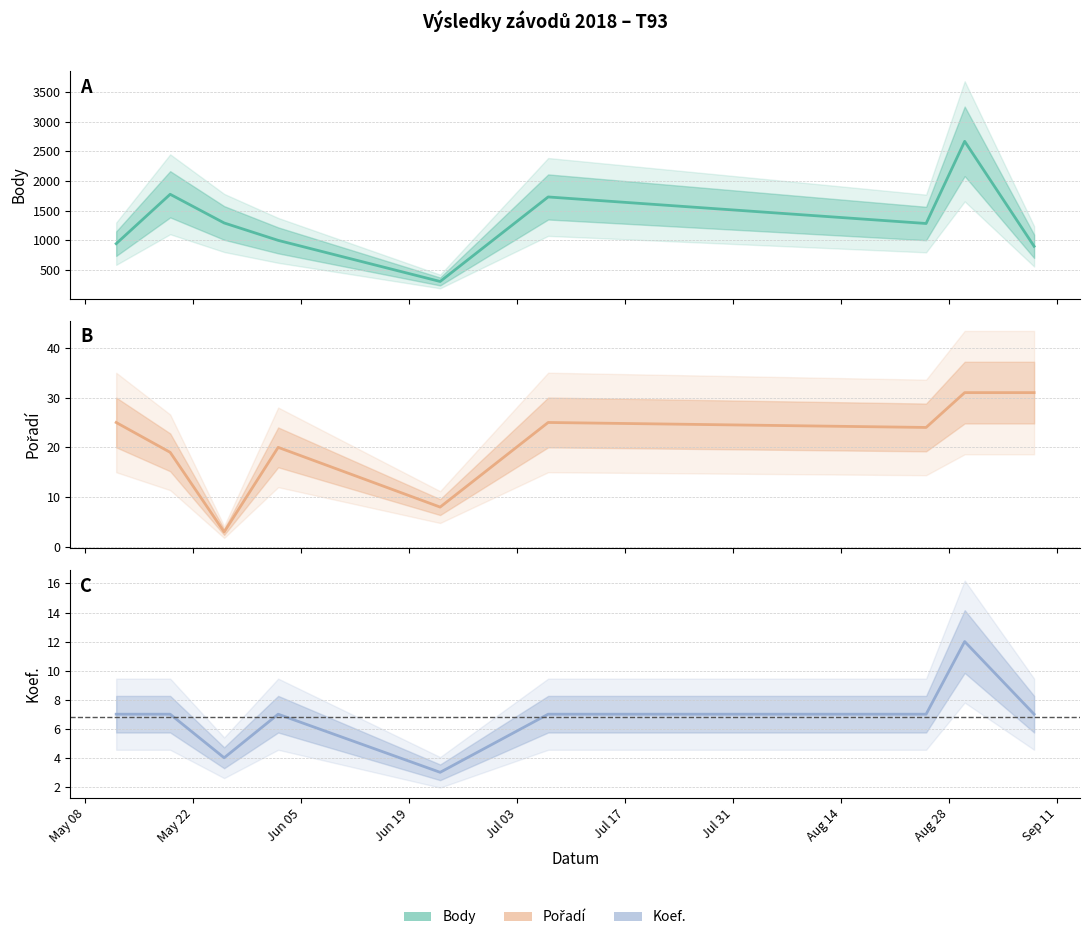

Which series has the widest spread of values?

Body